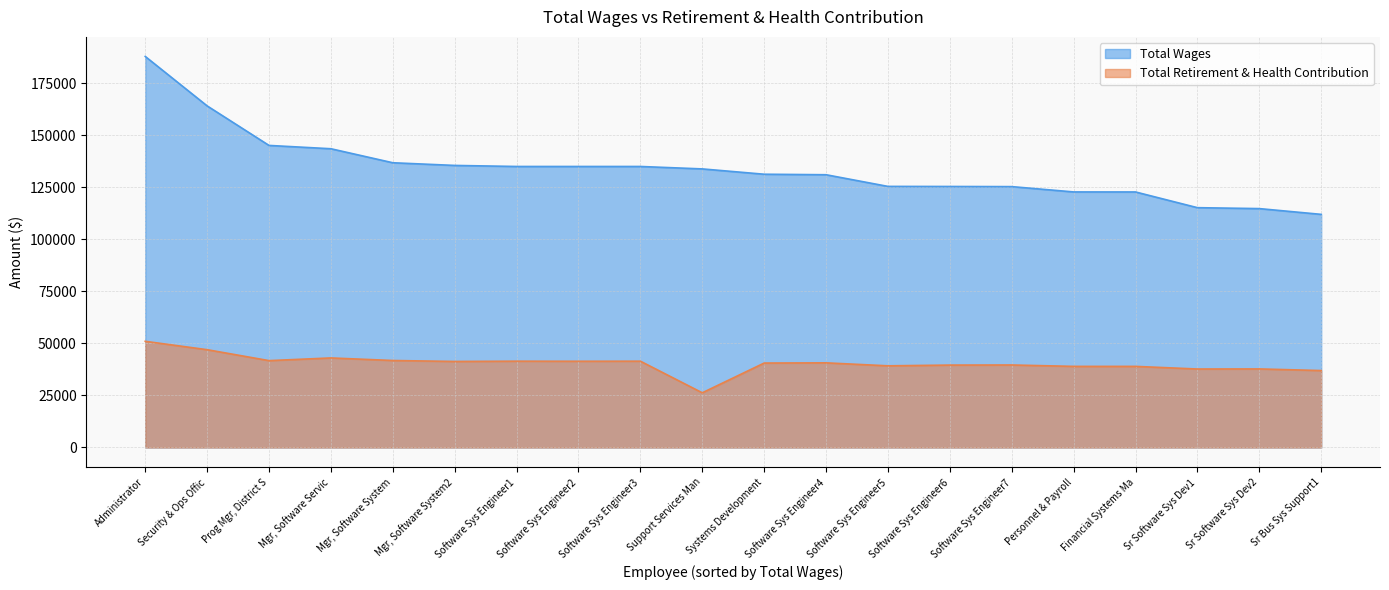

How many data points in total_wages are above 133817?

9